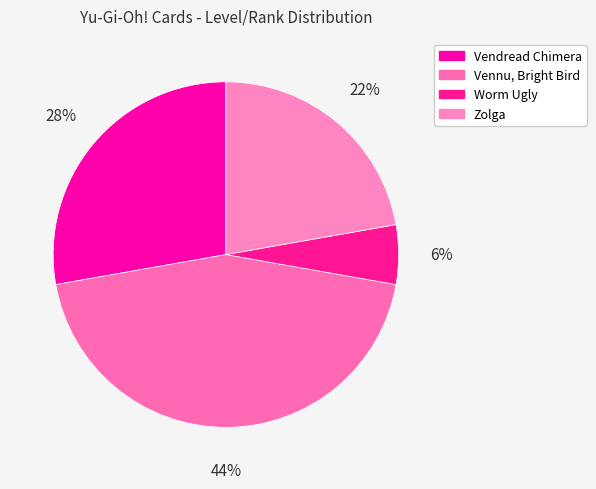

How many slices are in this pie chart?

4